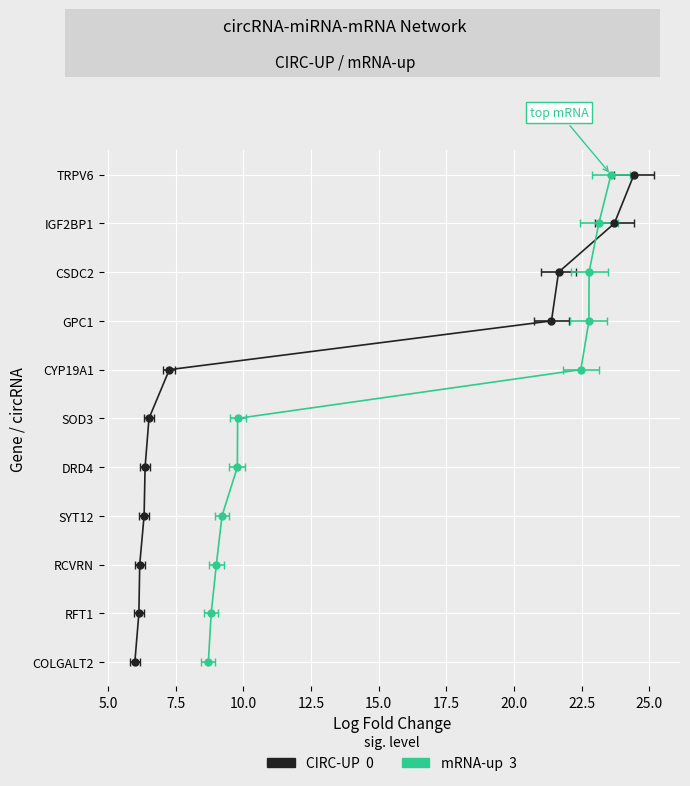

List the series in order of their overall mean, highest first.

mRNA-up, CIRC-UP